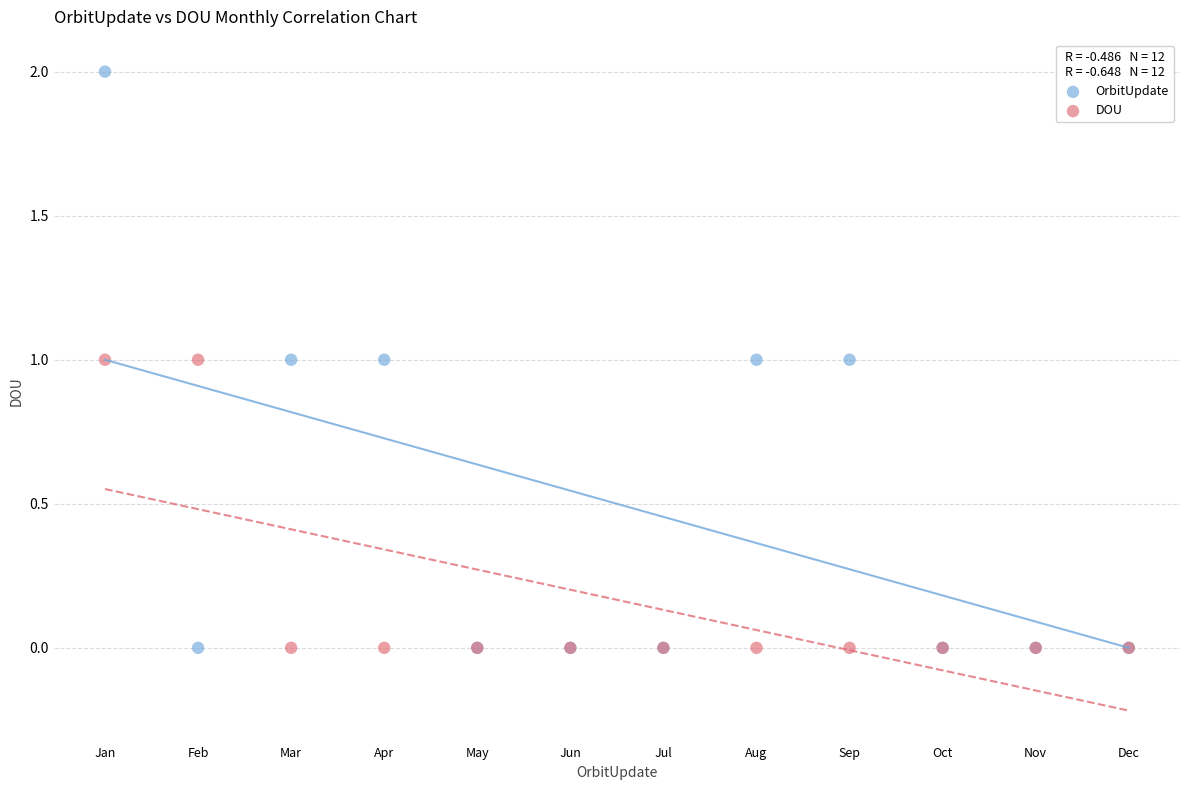

Which series has the widest spread of Y values?

OrbitUpdate